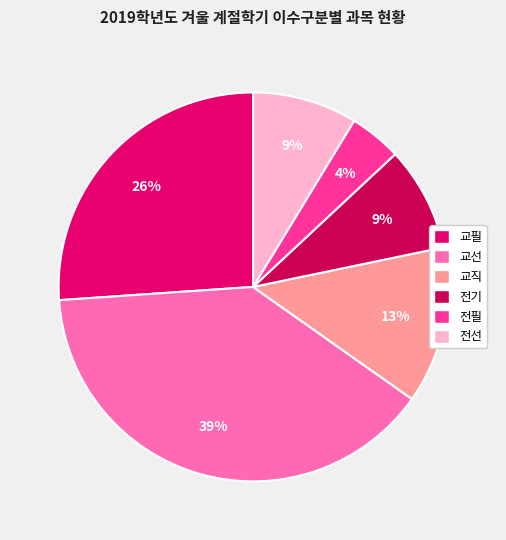

Which slice is the largest?

교선